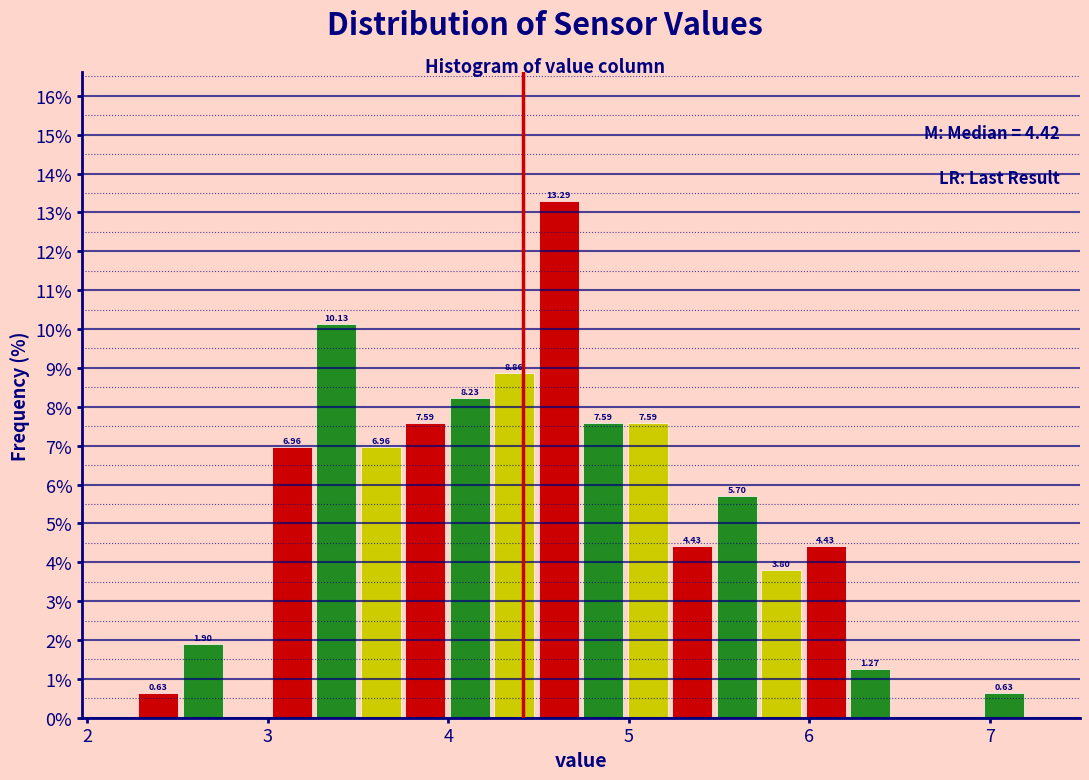

Around what value on the x-axis is the tallest bar? Give the approximate position of its centre, as read against the axis.

4.6